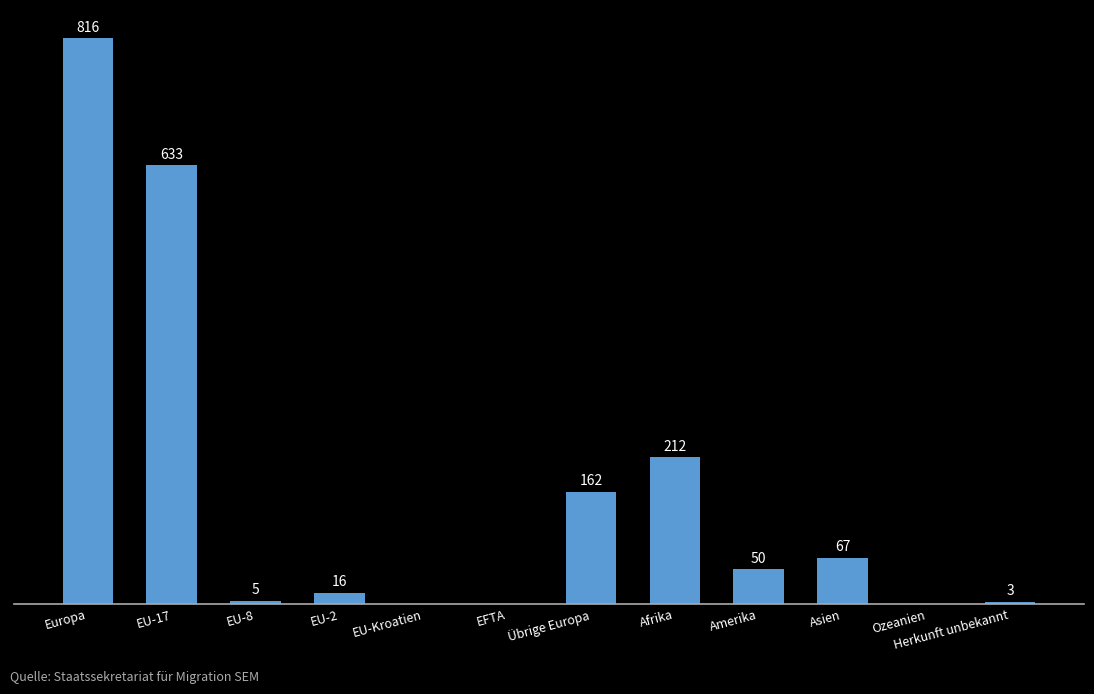

At which label does the data first exceed 50?

Europa